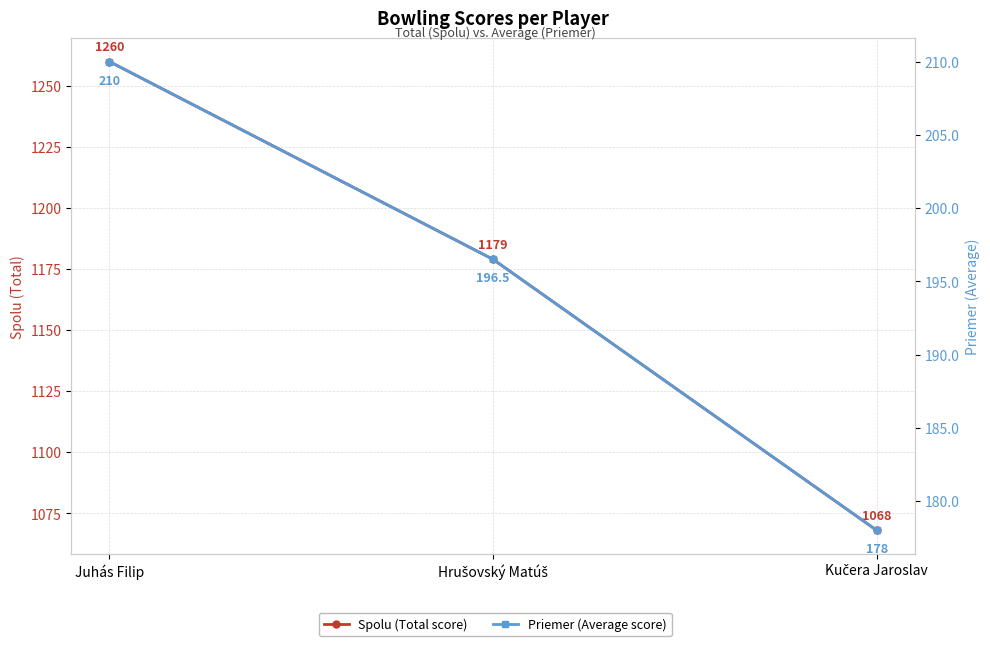

What is the approximate value of Spolu (Total score) at Kučera Jaroslav?

1068.0